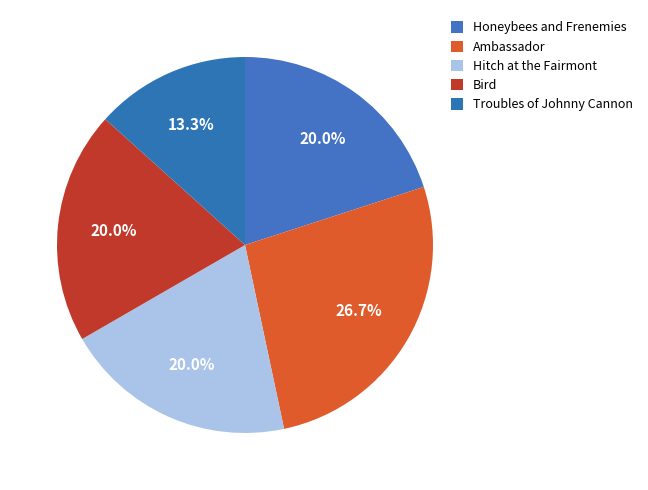

Is there a majority slice in this chart?

No